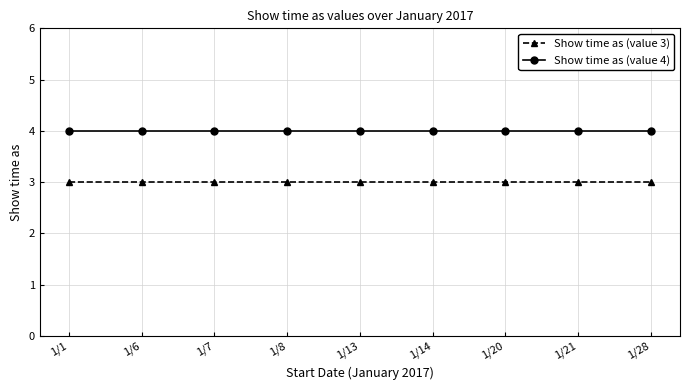

Reading right to left, list all the values displayed in this chart.

Show time as (value 3): 1/28=3	1/21=3	1/20=3	1/14=3	1/13=3	1/8=3	1/7=3	1/6=3	1/1=3
Show time as (value 4): 1/28=4	1/21=4	1/20=4	1/14=4	1/13=4	1/8=4	1/7=4	1/6=4	1/1=4